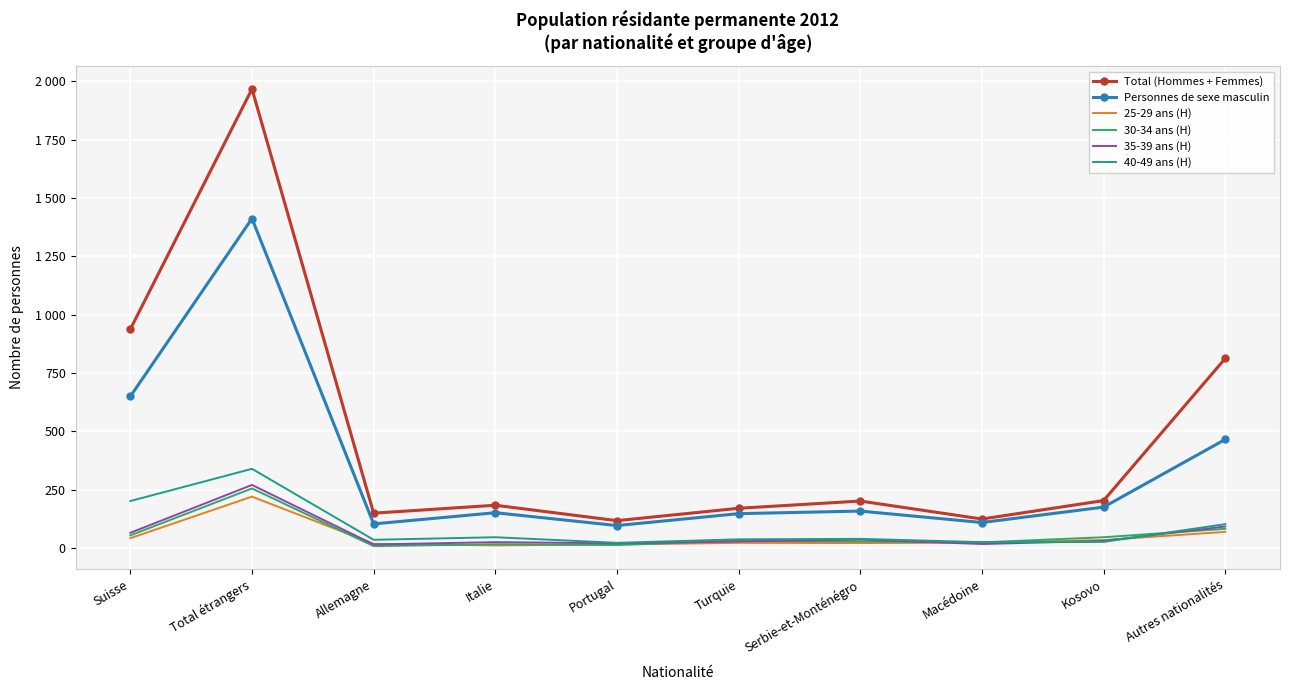

True or false: Personnes de sexe masculin and Total (Hommes + Femmes) intersect in this chart.

False